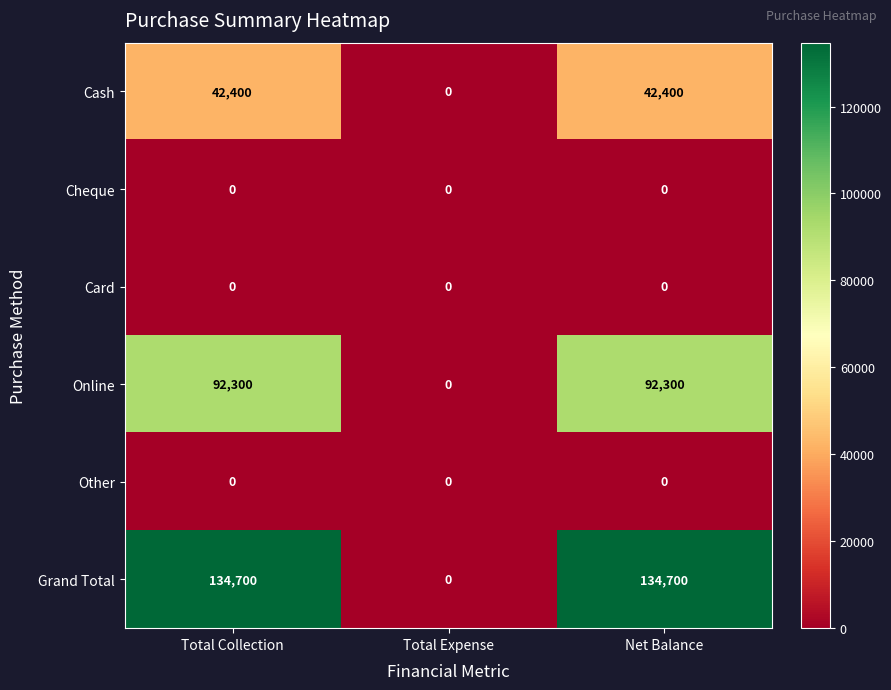

What is the total value across all series at Net Balance?

269400